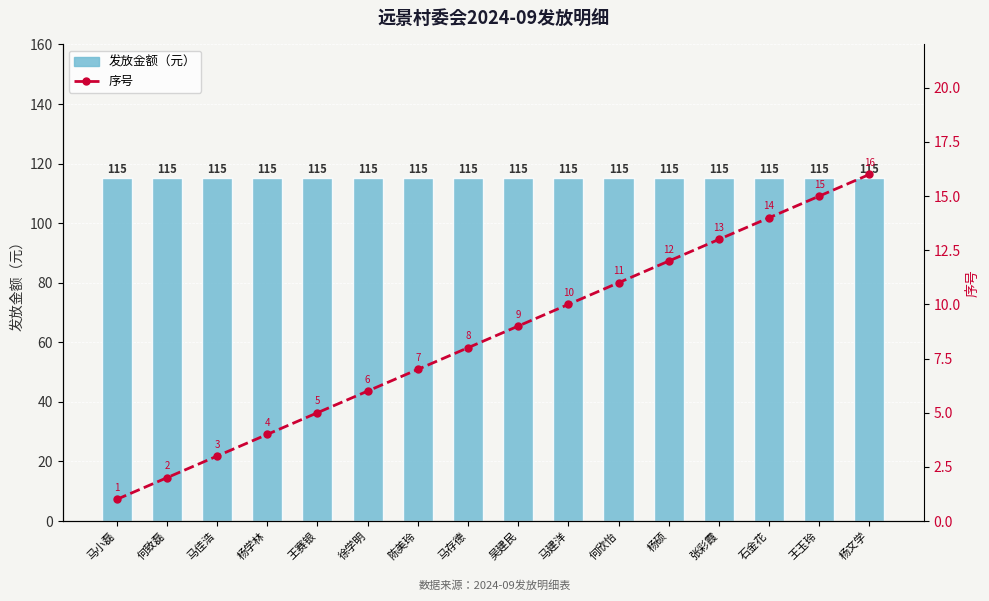

Reading left to right, list all the values displayed in this chart.

发放金额（元）: 马小磊=115	何致磊=115	马佳浩=115	杨学林=115	王赛银=115	徐学明=115	陈美玲=115	马存德=115	吴建民=115	马建洋=115	何欣怡=115	杨硕=115	张彩霞=115	石金花=115	王玉玲=115	杨文学=115
序号: 马小磊=1	何致磊=2	马佳浩=3	杨学林=4	王赛银=5	徐学明=6	陈美玲=7	马存德=8	吴建民=9	马建洋=10	何欣怡=11	杨硕=12	张彩霞=13	石金花=14	王玉玲=15	杨文学=16